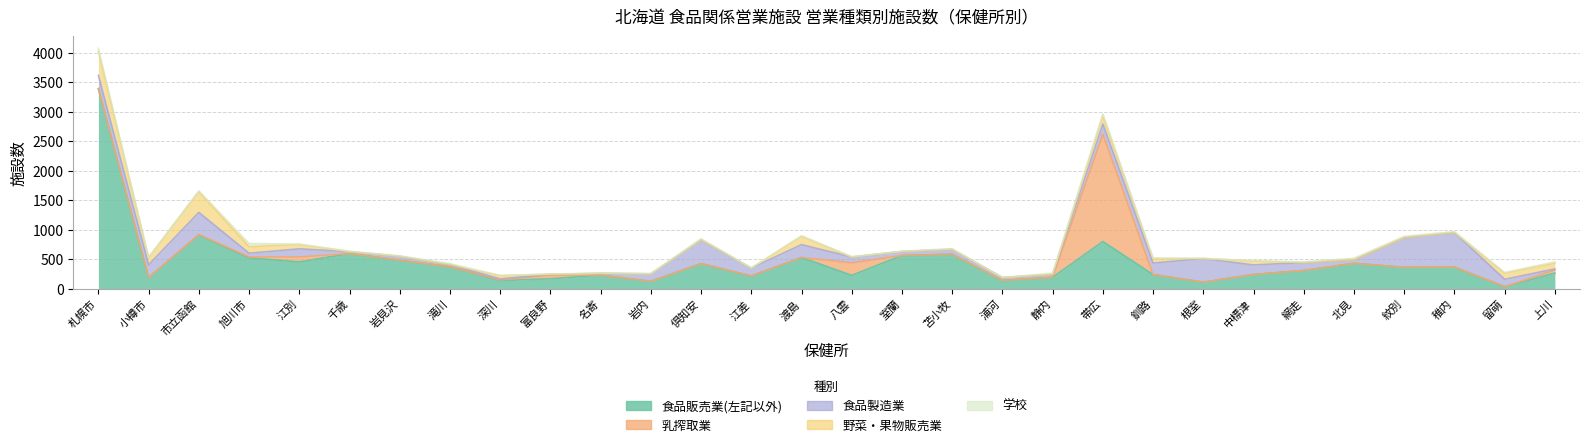

Which has a higher value, 倶知安 or 浦河?

倶知安